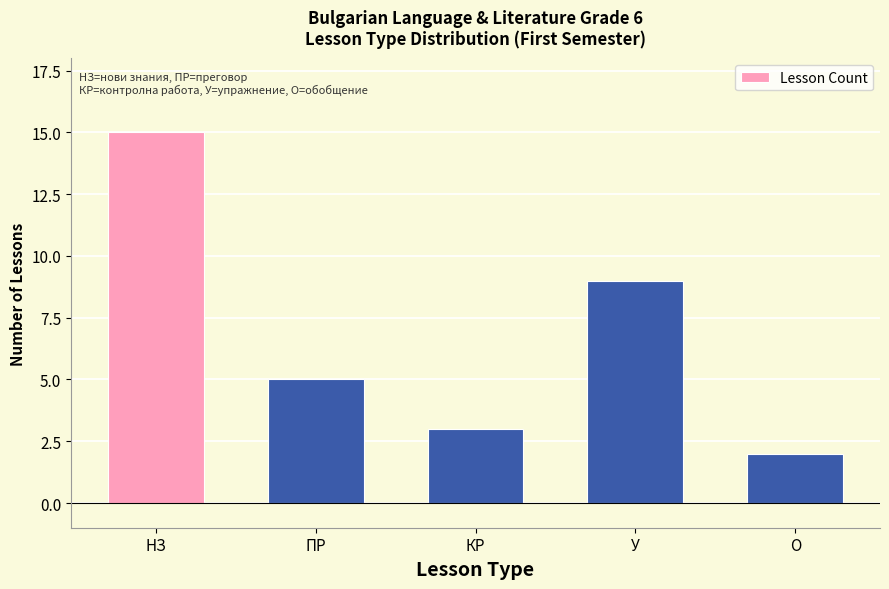

What is the ratio of the value at НЗ to the value at КР?

5.0